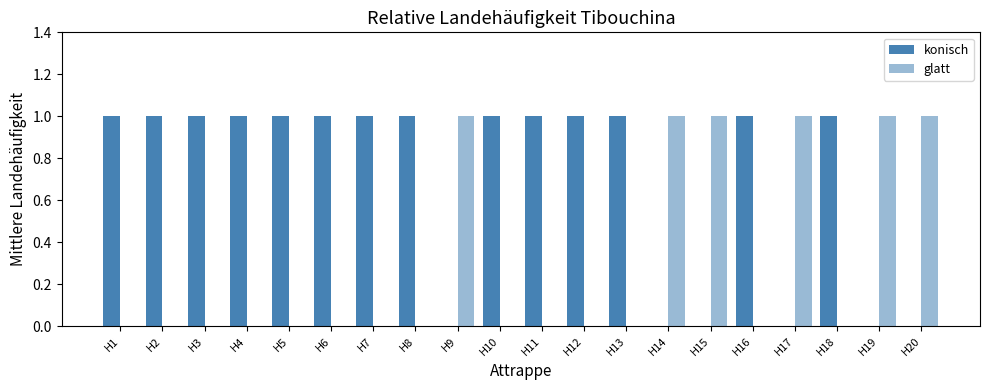

What is the total value across all series at H14?

1